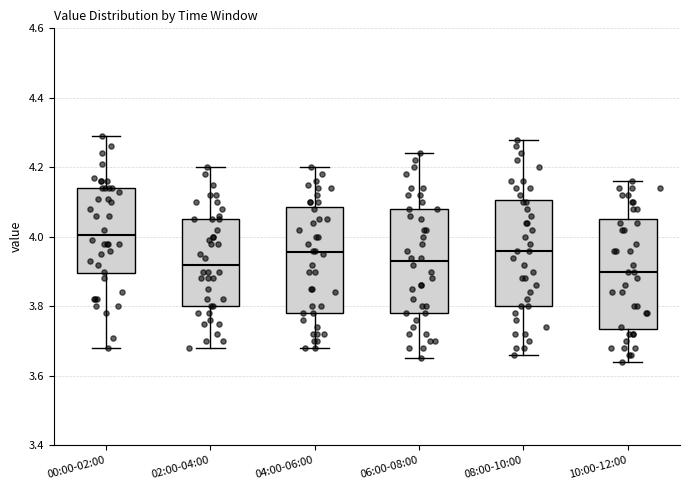

Reading left to right, transcribe this box plot: for each box, give where its median line is, the range the box spans, and where its two whiskers end, as read against the y-axis. The values are not printed on the chart, so give them approximately, as read against the axis.

00:00-02:00: median 4.00, box 3.90 to 4.14, whiskers 3.68 to 4.30
02:00-04:00: median 3.92, box 3.80 to 4.06, whiskers 3.68 to 4.20
04:00-06:00: median 3.96, box 3.78 to 4.08, whiskers 3.68 to 4.20
06:00-08:00: median 3.94, box 3.78 to 4.08, whiskers 3.66 to 4.24
08:00-10:00: median 3.96, box 3.80 to 4.10, whiskers 3.66 to 4.28
10:00-12:00: median 3.90, box 3.74 to 4.06, whiskers 3.64 to 4.16